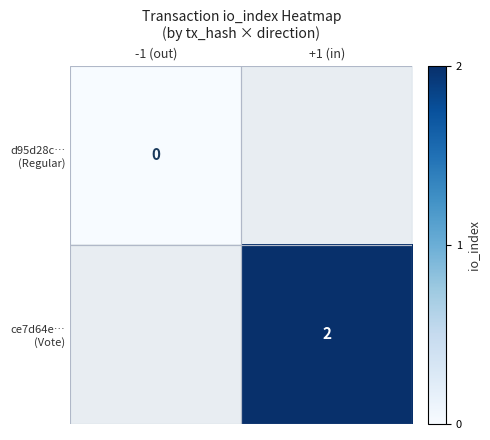

Which series has the widest spread of values?

d95d28c… (Regular)